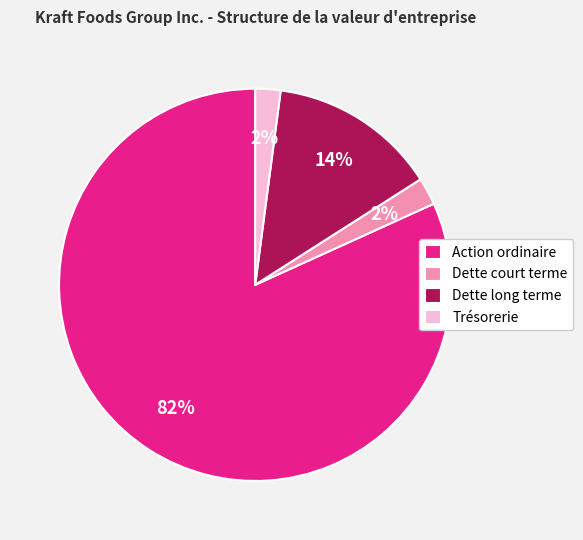

Is there a majority slice in this chart?

Yes